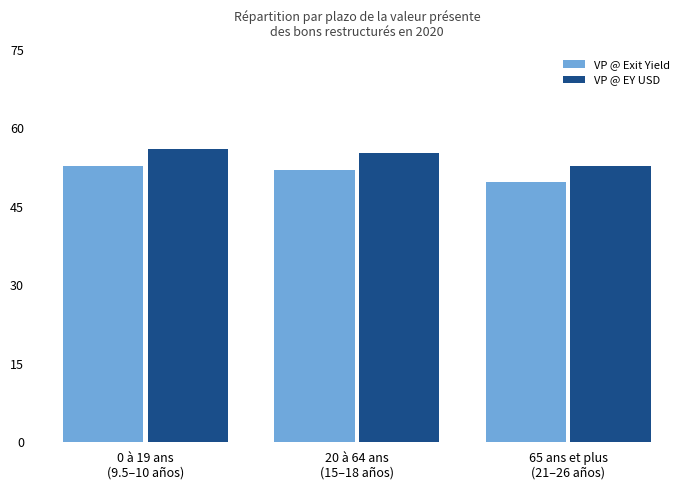

Reading left to right, what are all the values shown in this chart?

VP @ Exit Yield: 0 à 19 ans
(9.5–10 años)=52.8	20 à 64 ans
(15–18 años)=52.1	65 ans et plus
(21–26 años)=49.7
VP @ EY USD: 0 à 19 ans
(9.5–10 años)=56.0	20 à 64 ans
(15–18 años)=55.2	65 ans et plus
(21–26 años)=52.7